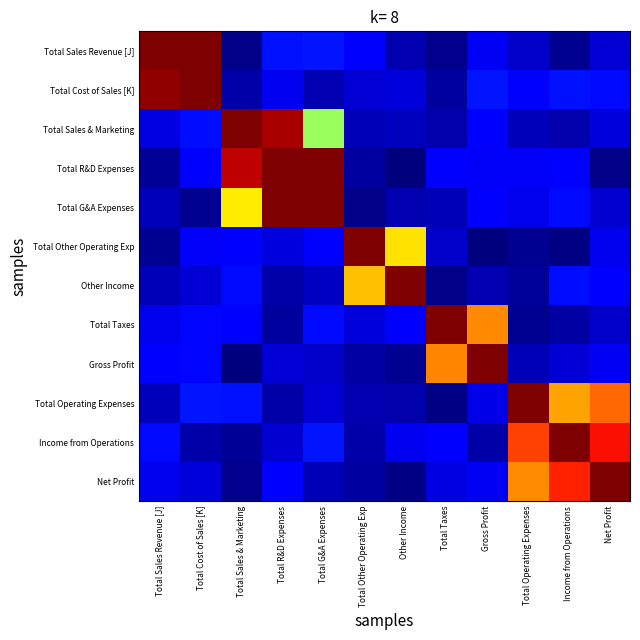

At which category is the sum across all series the highest?

Total R&D Expenses